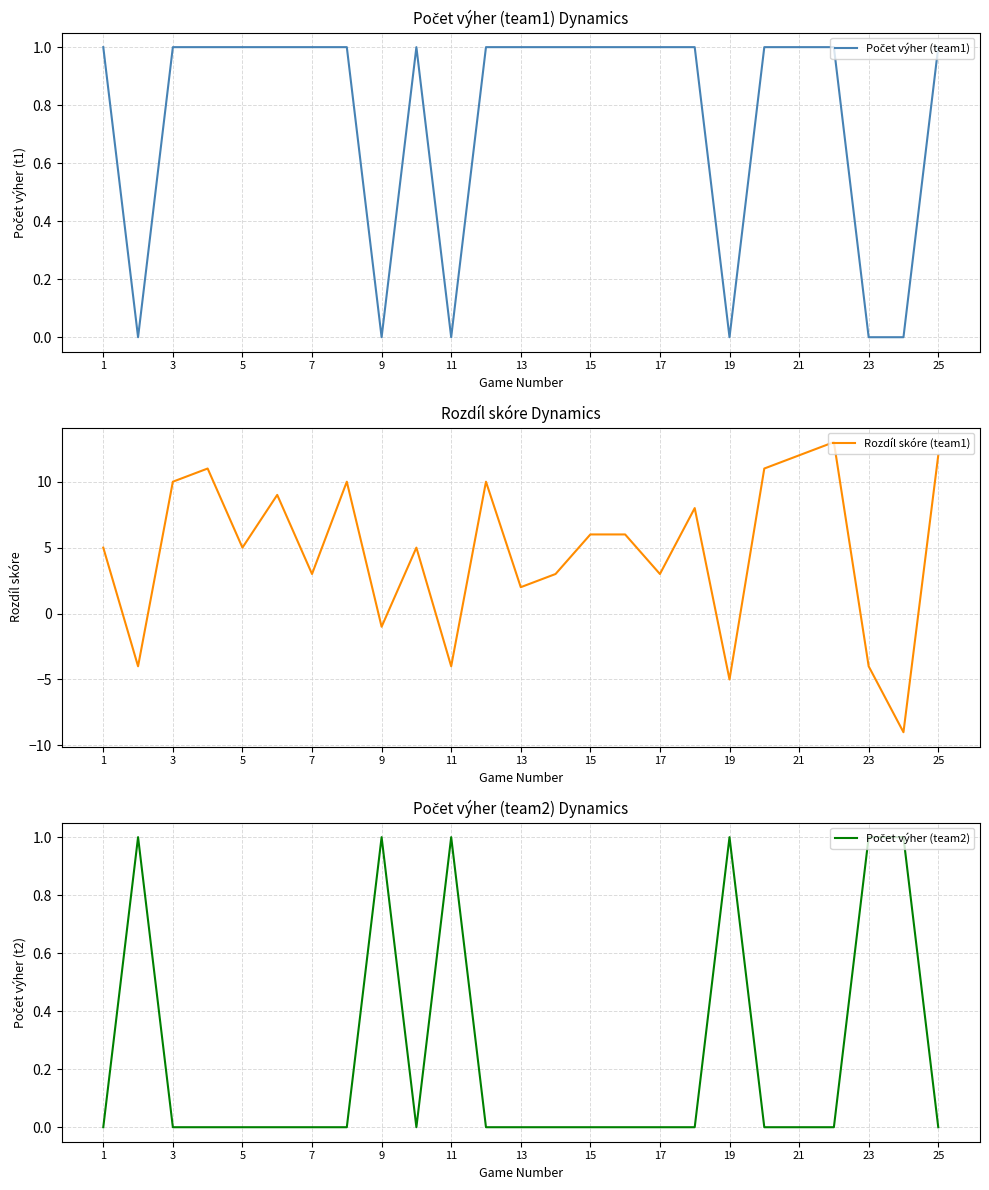

Which series has the widest spread of values?

Rozdíl skóre (team1)